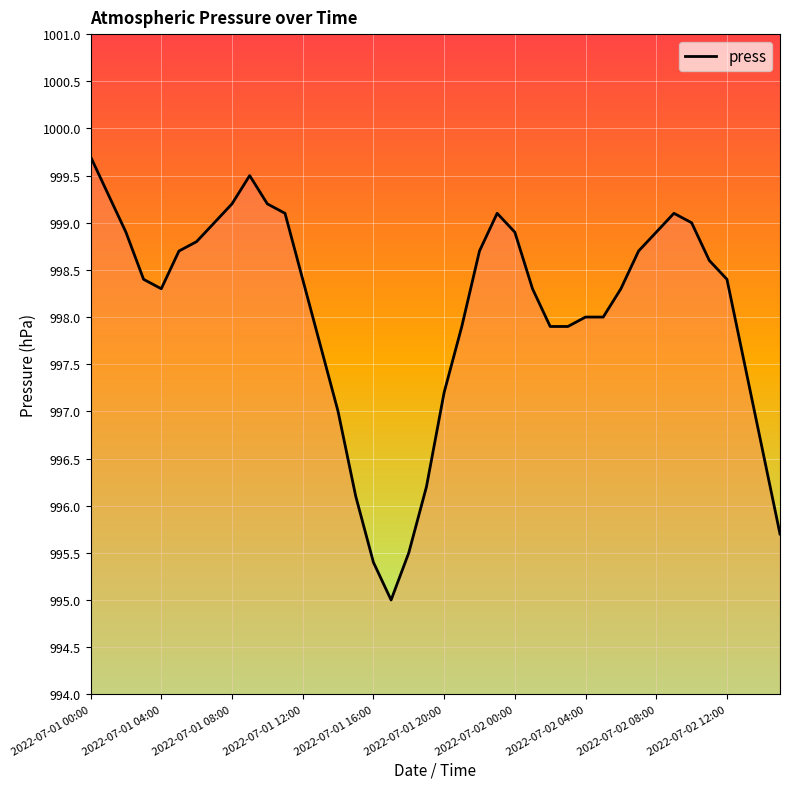

Does the chart display data point markers on the line(s)?

No